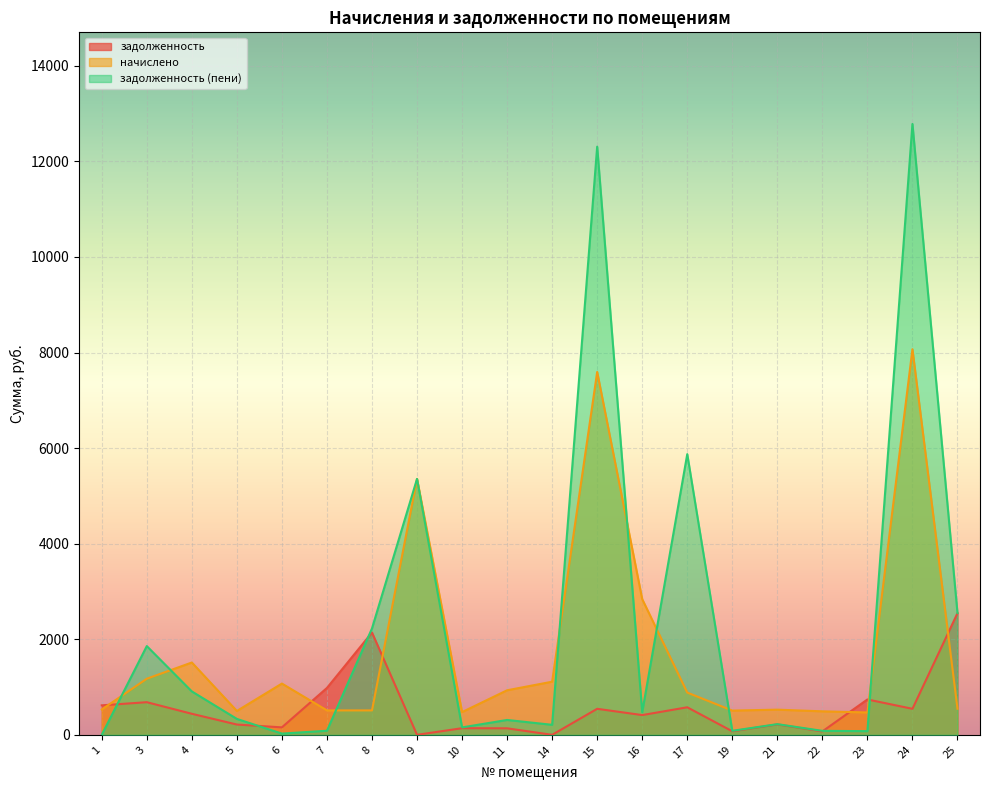

How many lines are shown in the chart?

3